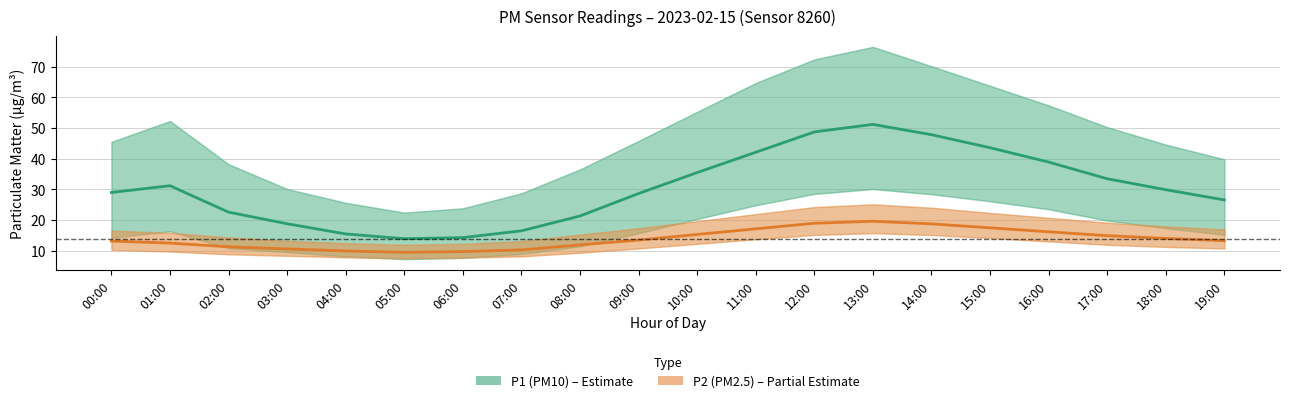

What is the total value across all series at 13:00?

70.8